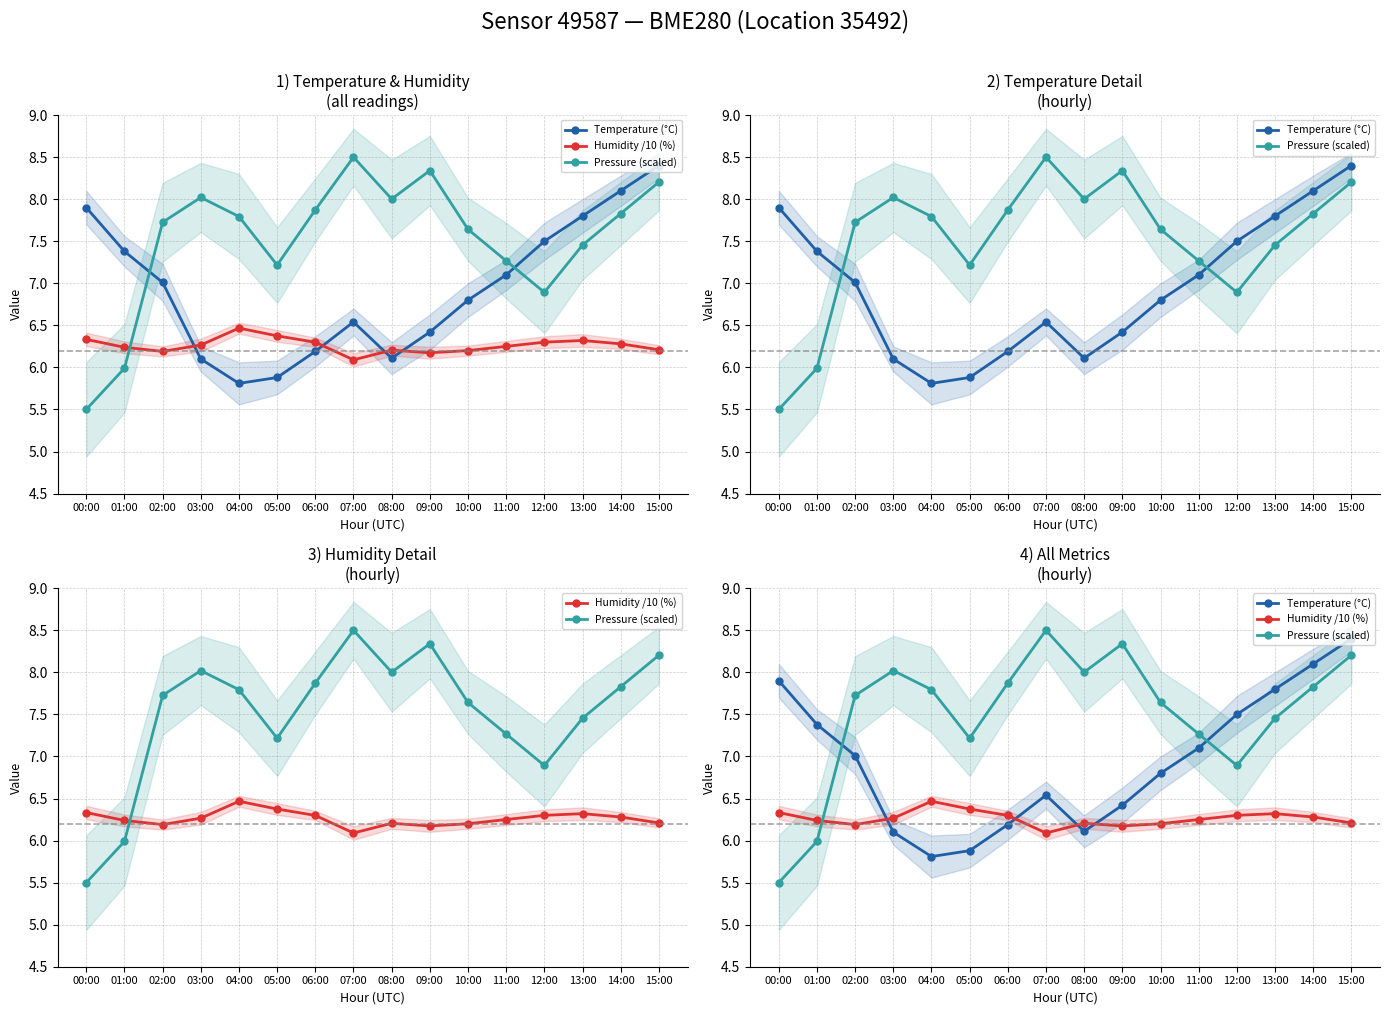

Which series has the largest range (max minus min)?

Pressure (scaled)